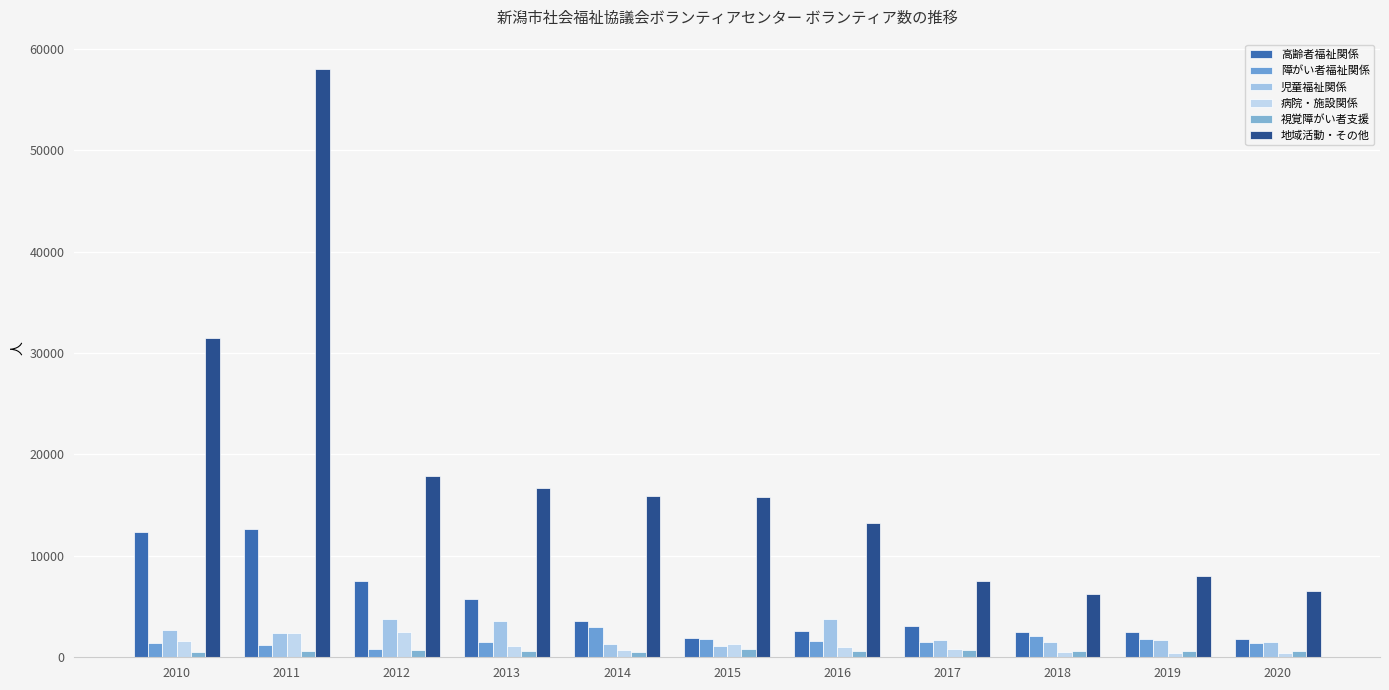

The value of 高齢者福祉関係 at 2011 is 12696. True or false?

True